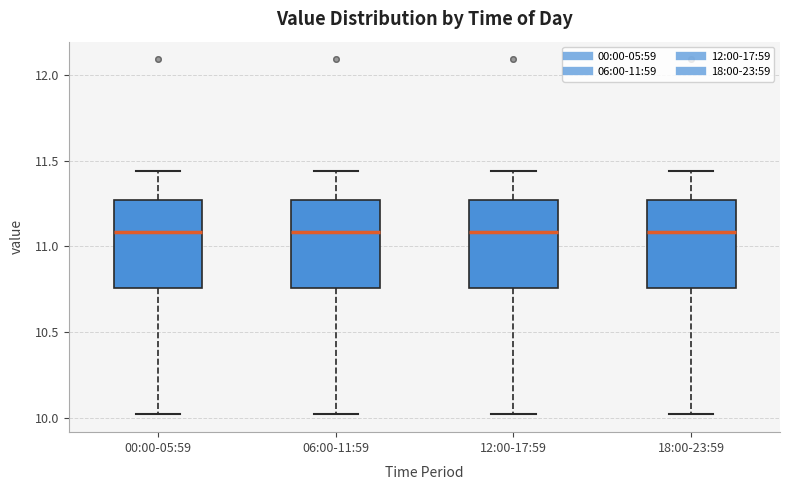

Reading left to right, transcribe this box plot: for each box, give where its median line is, the range the box spans, and where its two whiskers end, as read against the y-axis. The values are not printed on the chart, so give them approximately, as read against the axis.

00:00-05:59: median 11.10, box 10.75 to 11.25, whiskers 10.00 to 11.45
06:00-11:59: median 11.10, box 10.75 to 11.25, whiskers 10.00 to 11.45
12:00-17:59: median 11.10, box 10.75 to 11.25, whiskers 10.00 to 11.45
18:00-23:59: median 11.10, box 10.75 to 11.25, whiskers 10.00 to 11.45